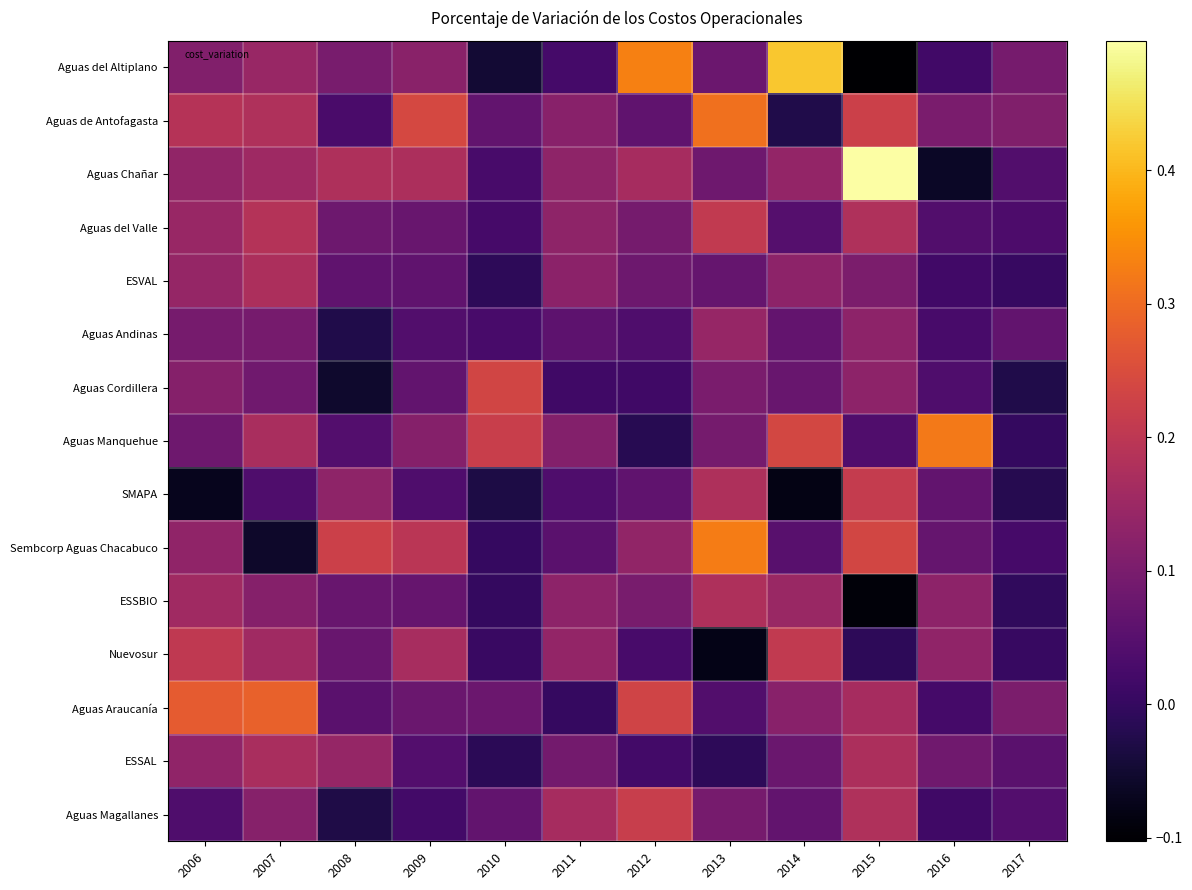

At how many categories does at least one series exceed 0?

12